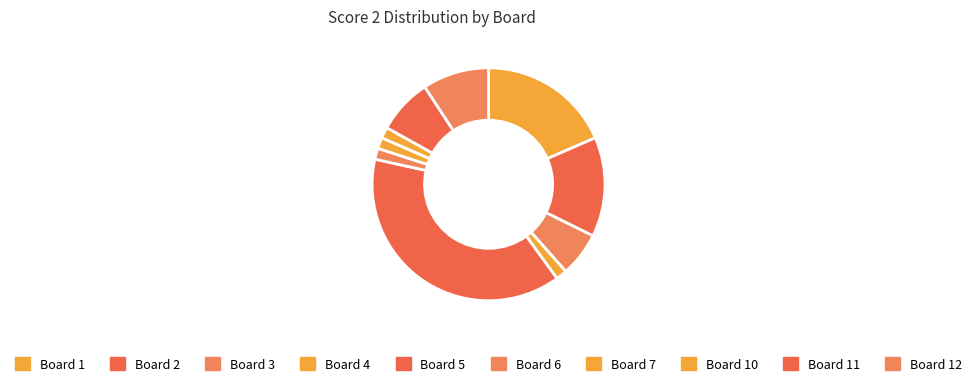

To the nearest percent, what is the difference between the largest and smallest slice percentages?

38%